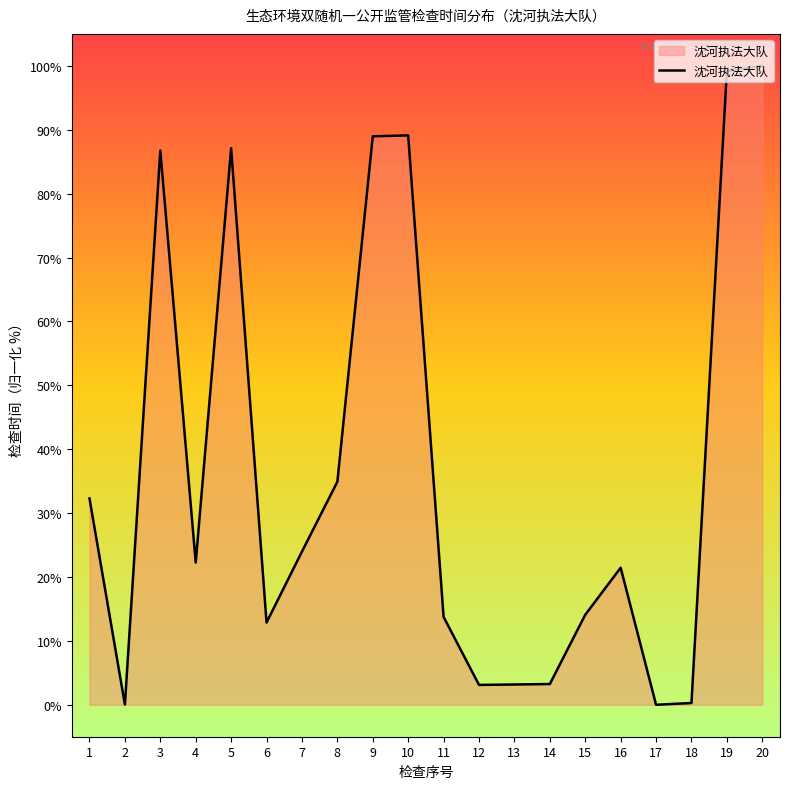

At which label is the value closest to 50?

8